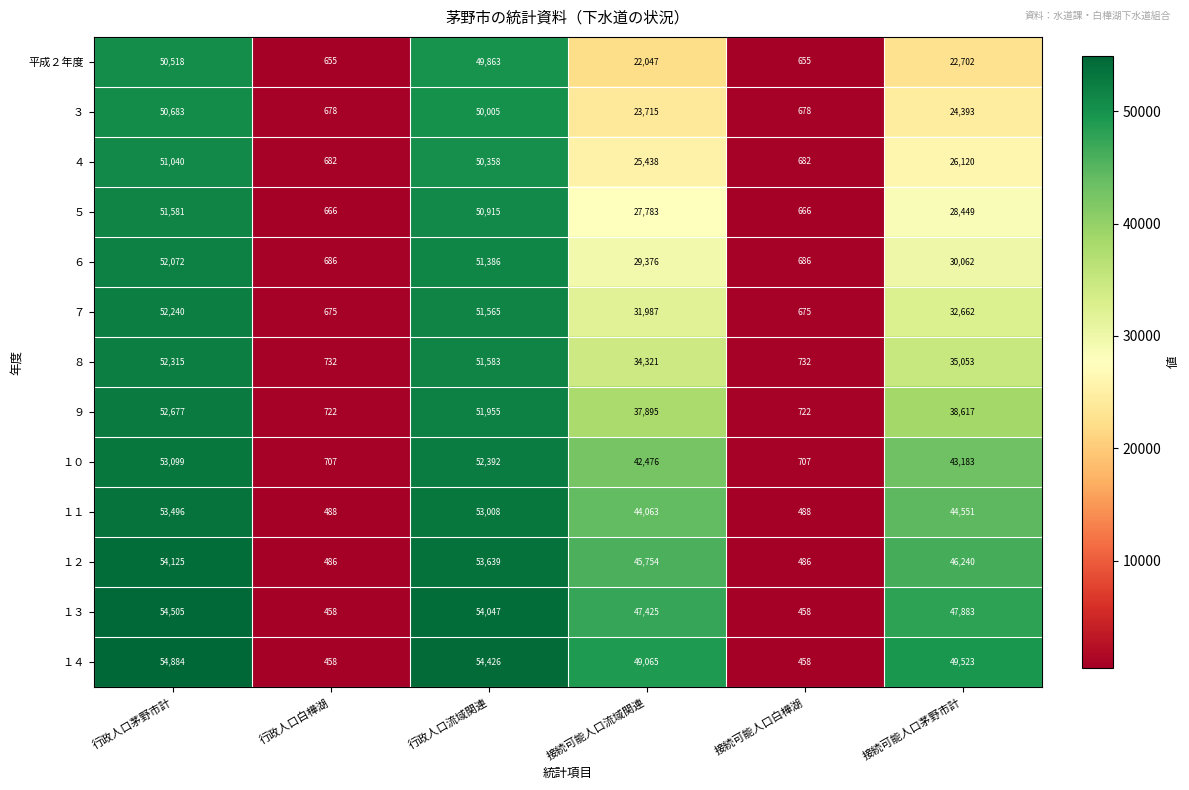

What is the total value across all series at 行政人口茅野市計?

683235